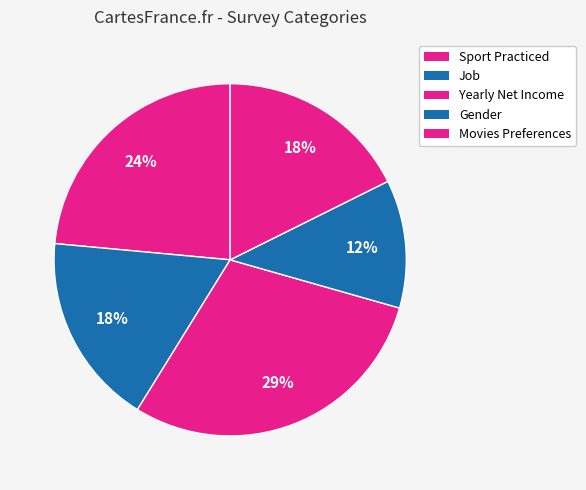

Count the number of slices in the pie.

5